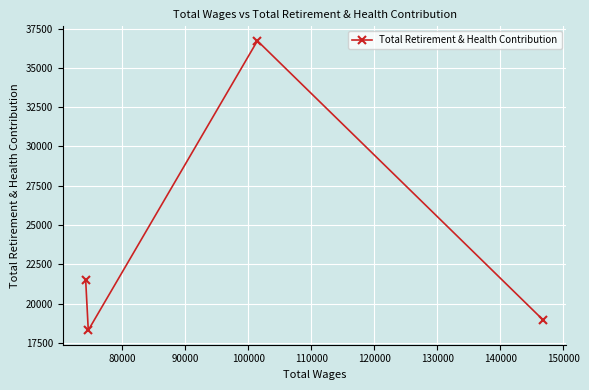

What is the average value?

23869